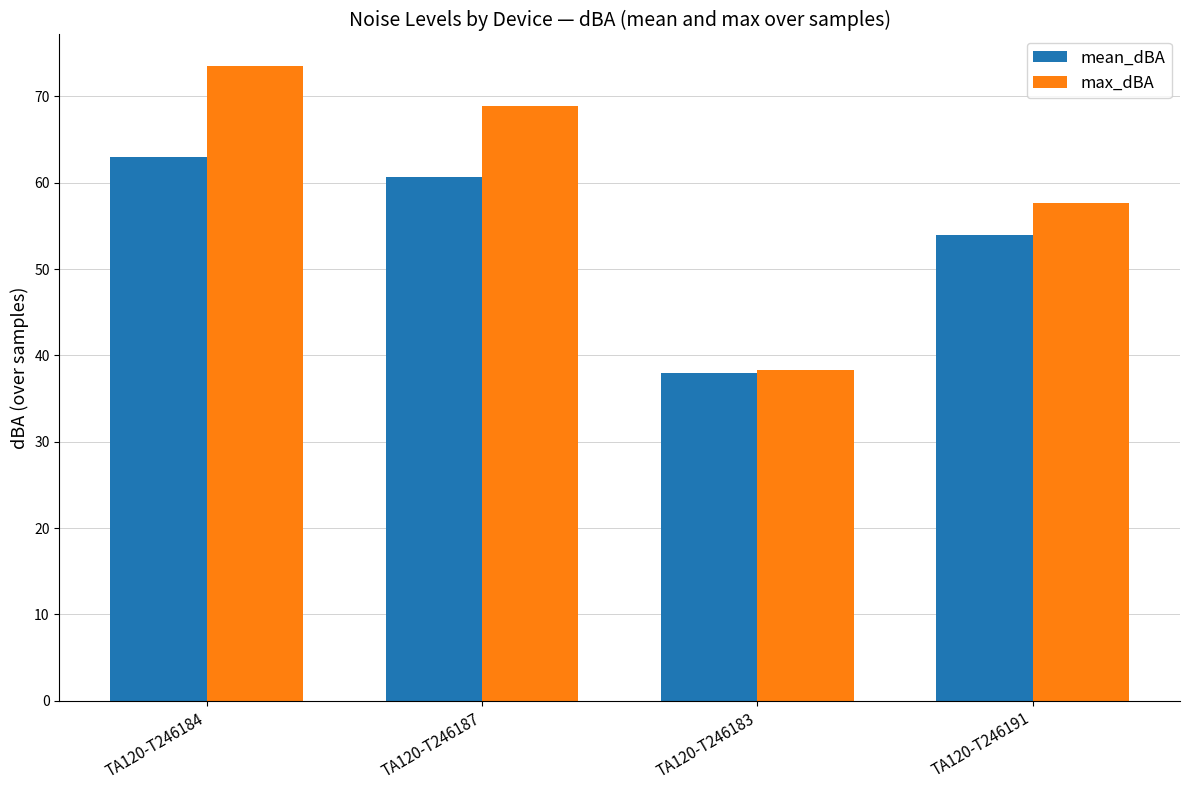

List the series in order of their peak value, lowest first.

mean_dBA, max_dBA